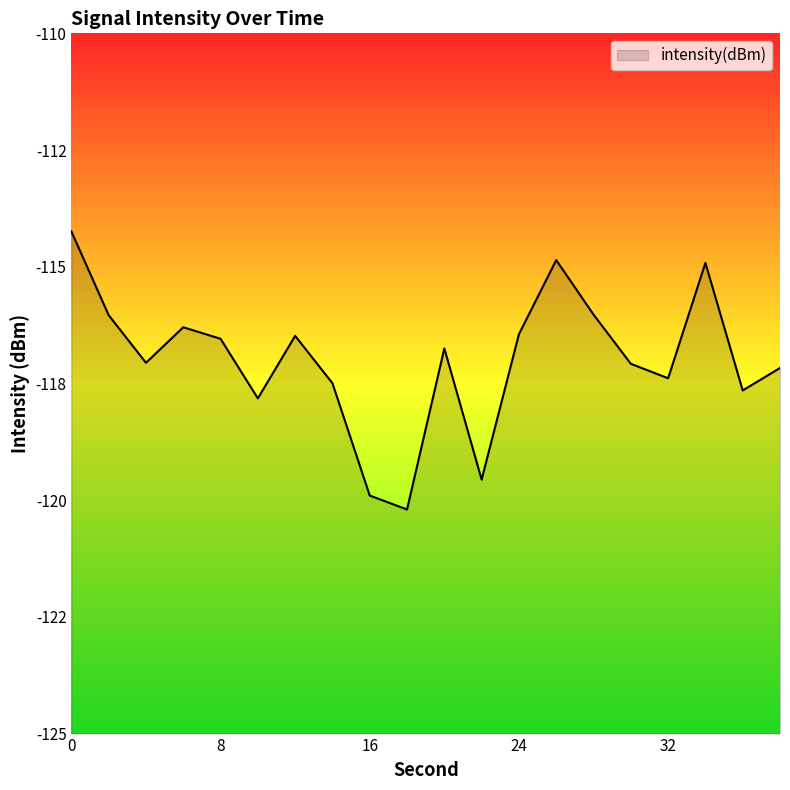

Which label corresponds to the smallest value in the chart?

18